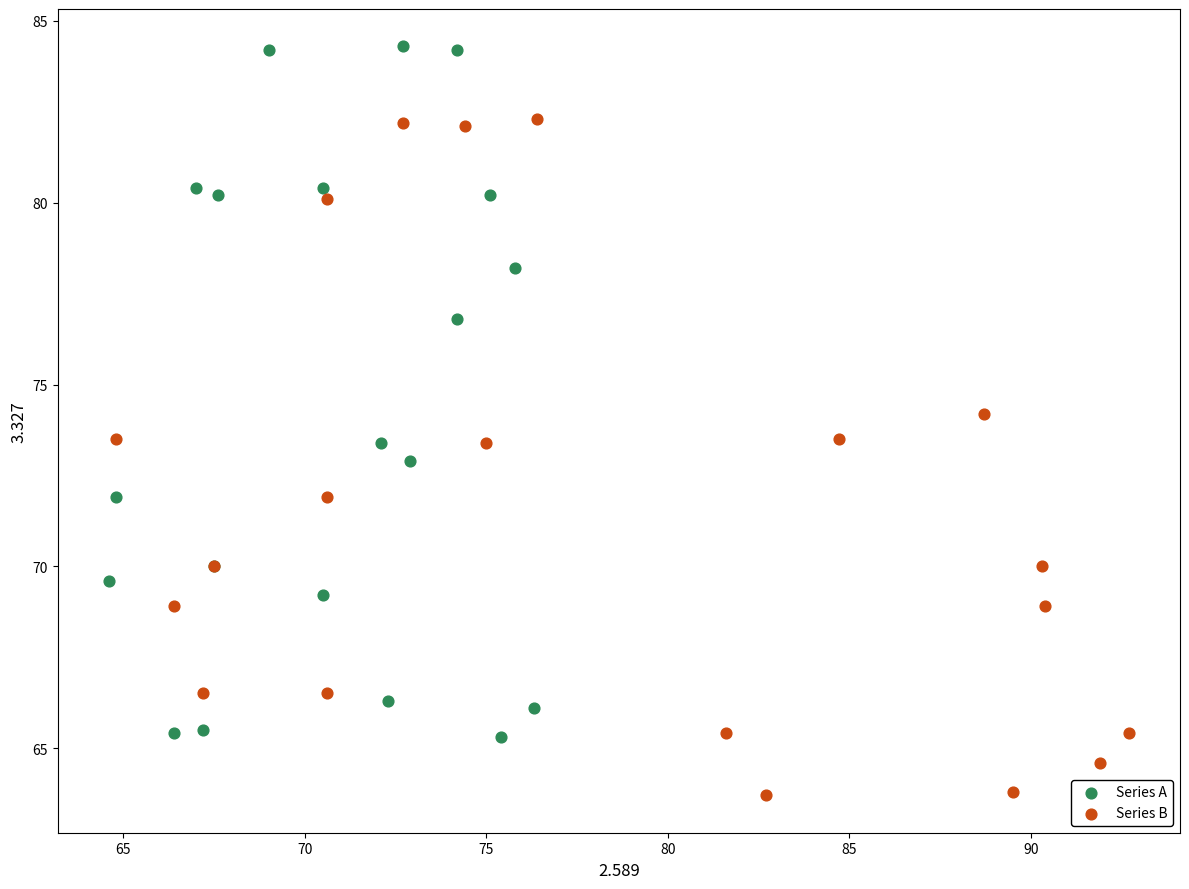

Which series contains the lowest Y value?

Series B